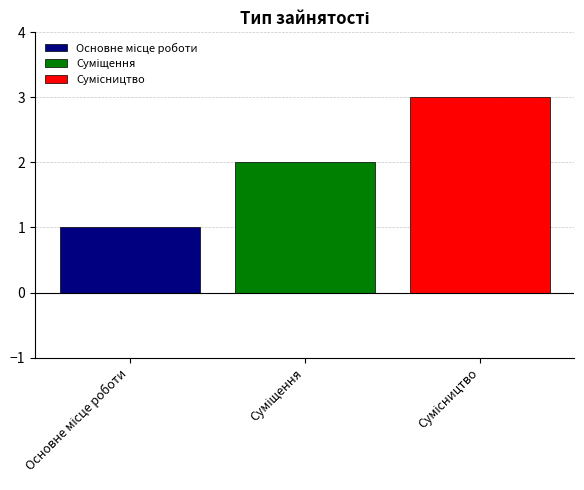

What is the greatest value displayed?

3